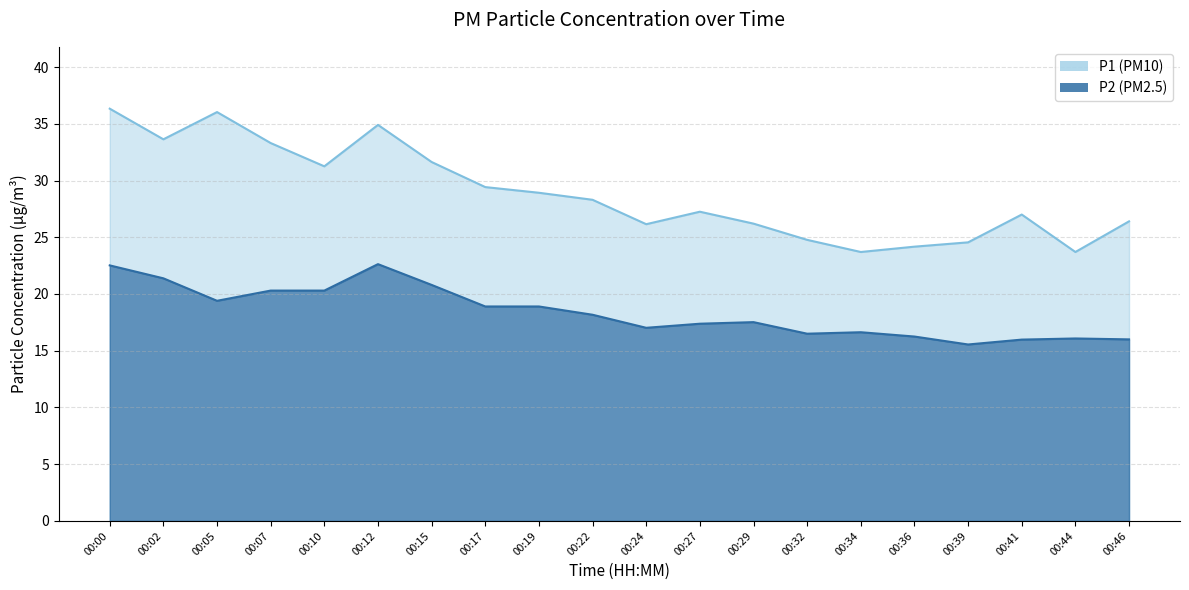

Reading left to right, transcribe all the data shown in this chart.

P1: 36.3	33.6	36.0	33.3	31.2	34.9	31.6	29.4	28.9	28.3	26.1	27.2	26.2	24.8	23.7	24.2	24.6	27.0	23.7	26.4
P2: 22.5	21.4	19.4	20.3	20.3	22.6	20.8	18.9	18.9	18.2	17.0	17.4	17.5	16.5	16.6	16.2	15.6	16.0	16.1	16.0